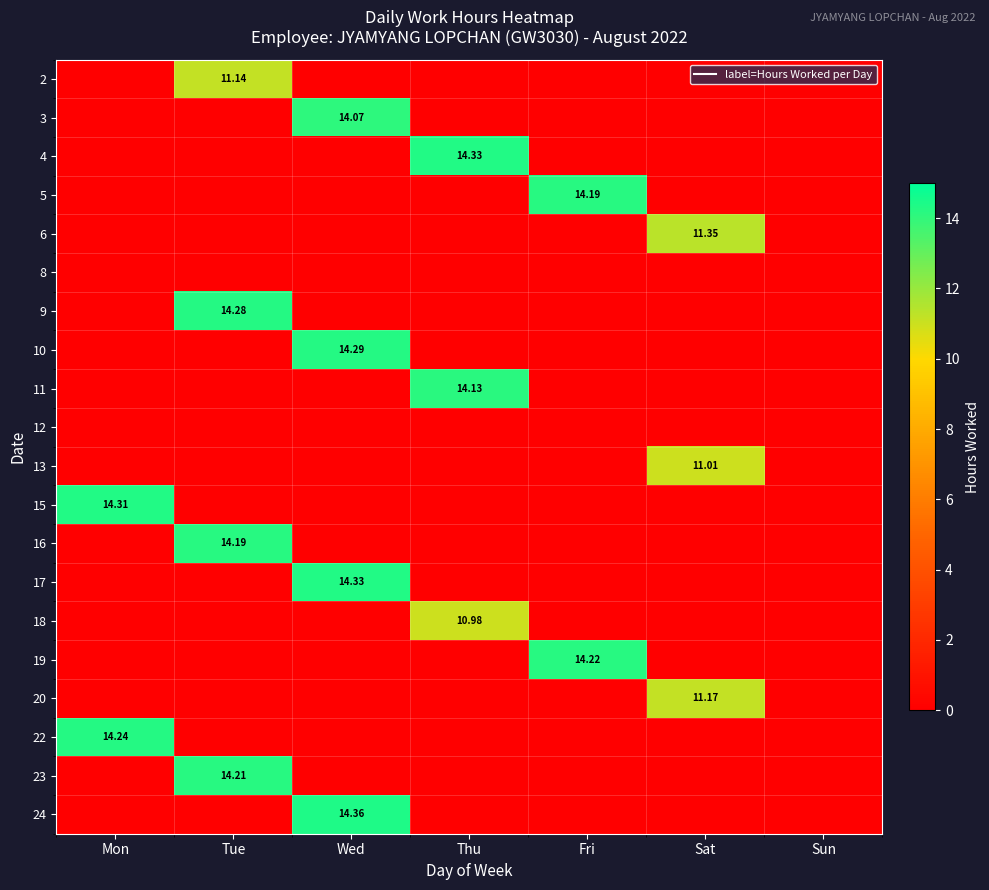

The 13 series shows 7.4 at Fri. True or false?

False